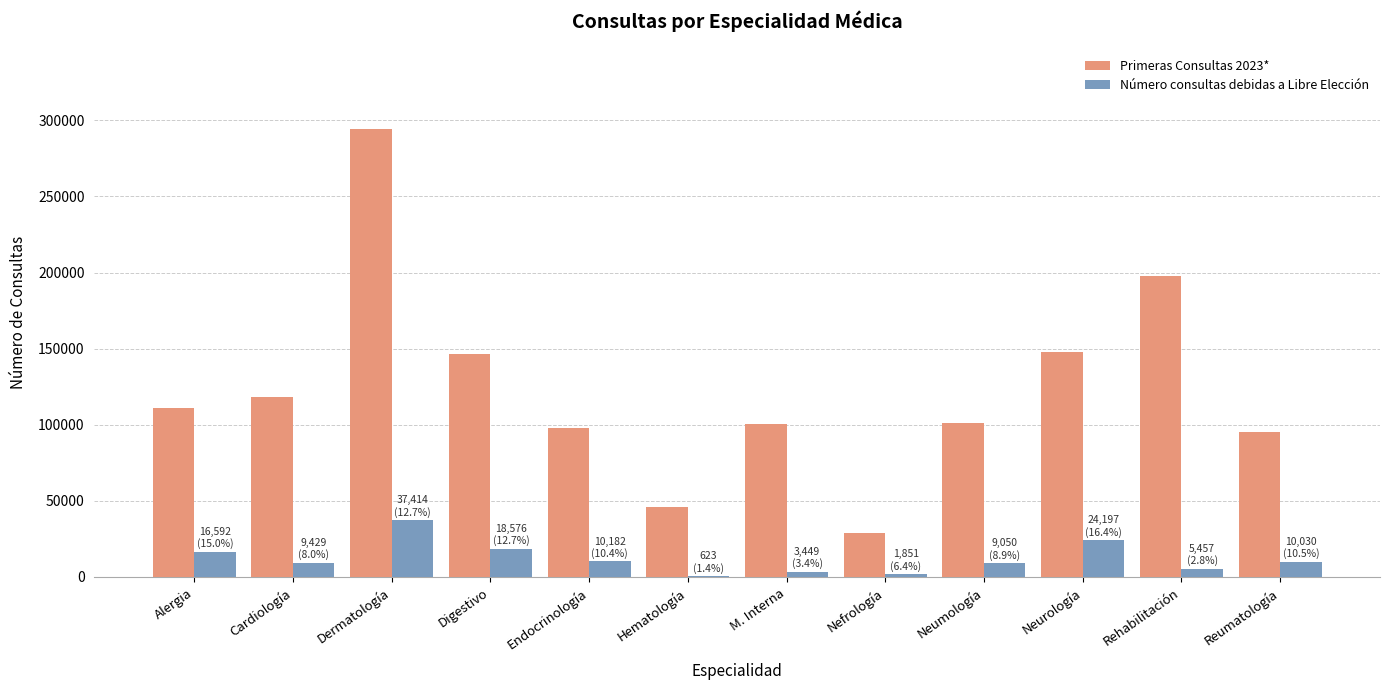

How many series are shown in this chart?

2